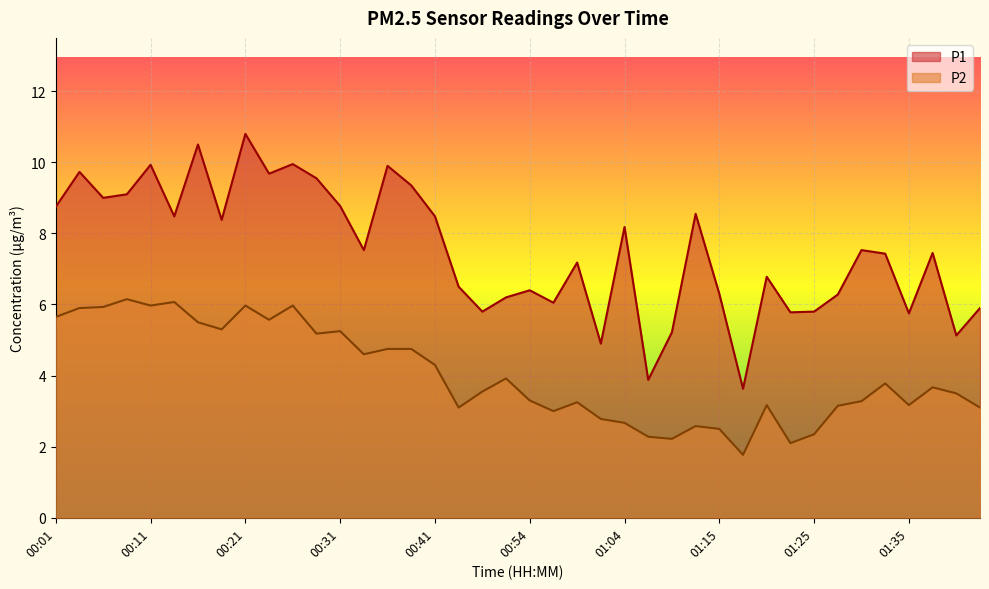

True or false: P2 has a value of 4.6 at 00:34.

True